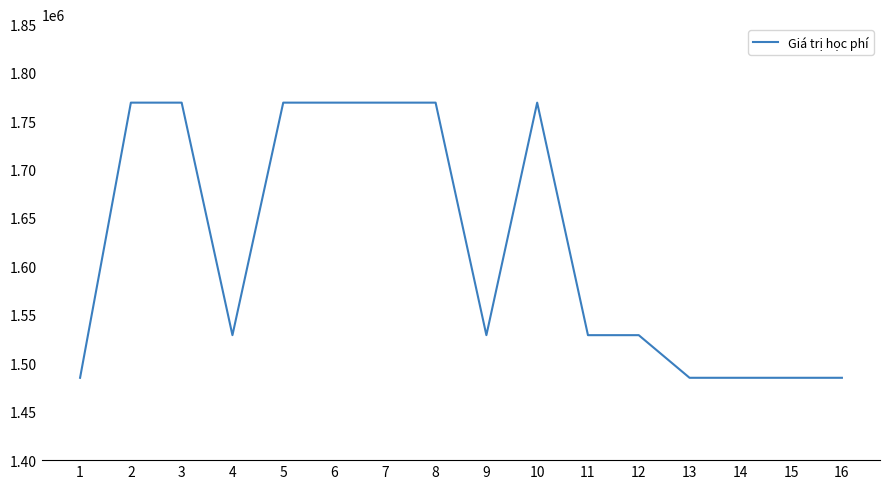

What is the smallest value displayed?

1485000